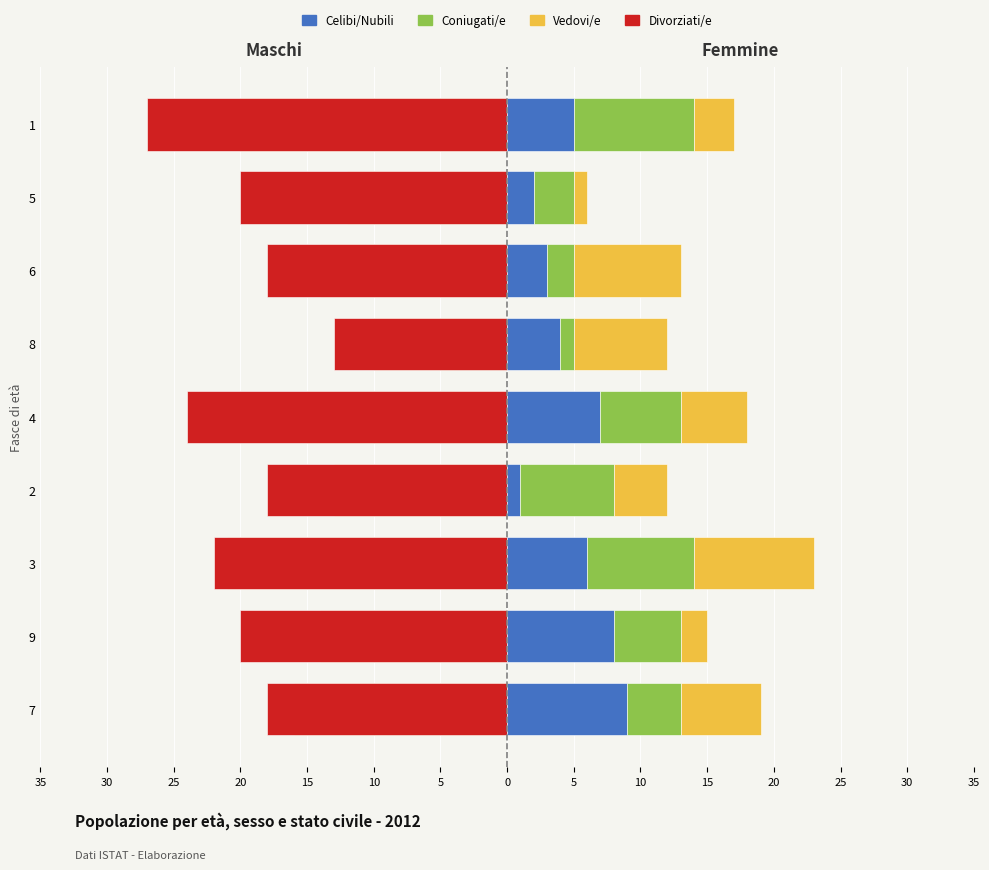

Which category has the lowest value across all series?

1